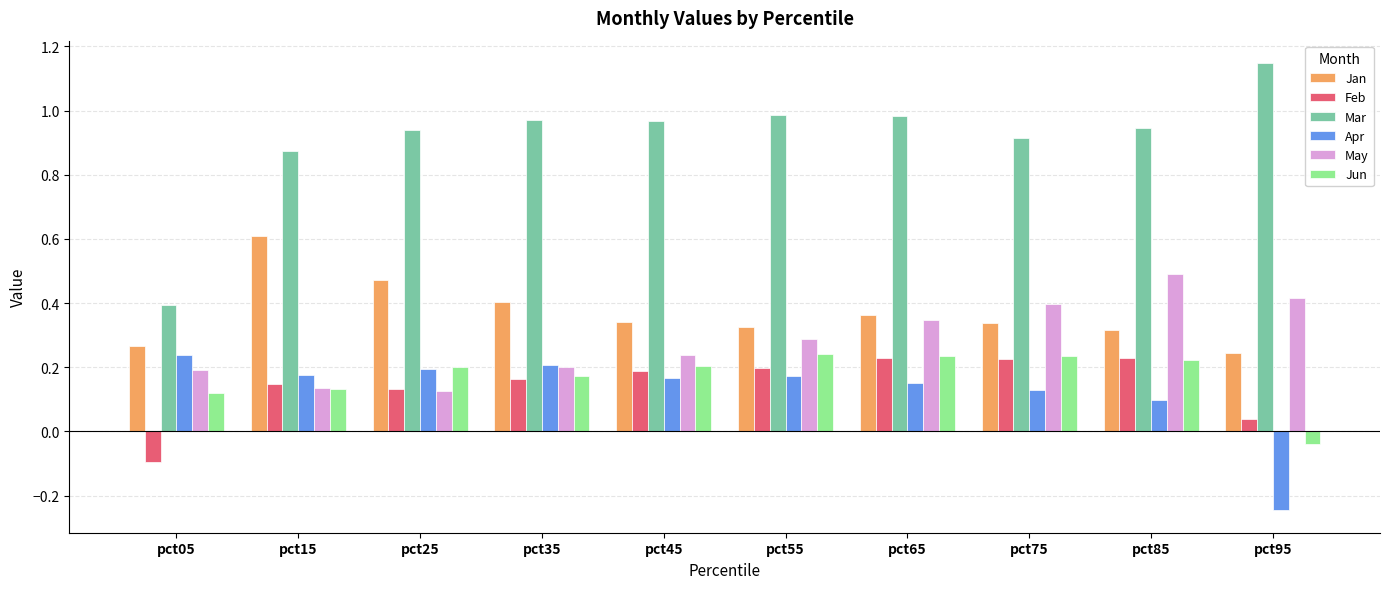

Which series has the largest range (max minus min)?

Mar